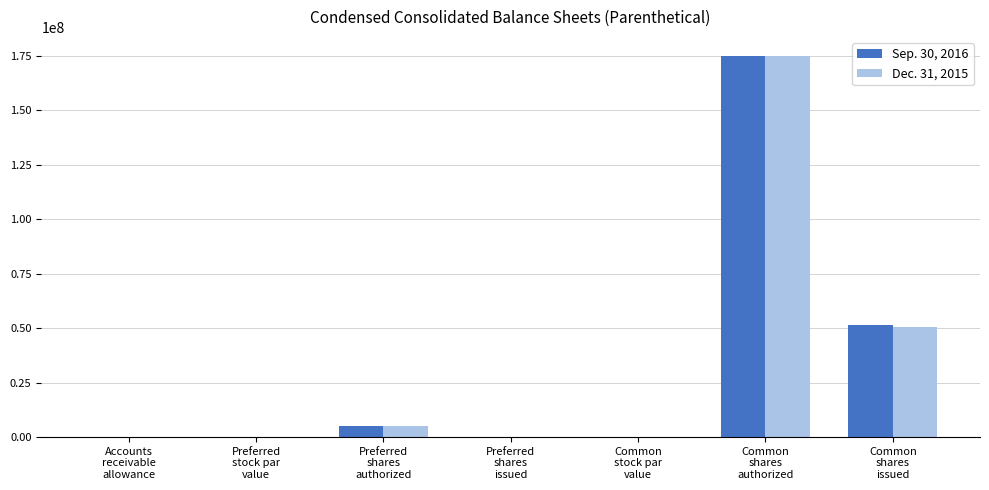

How many series are shown in this chart?

2